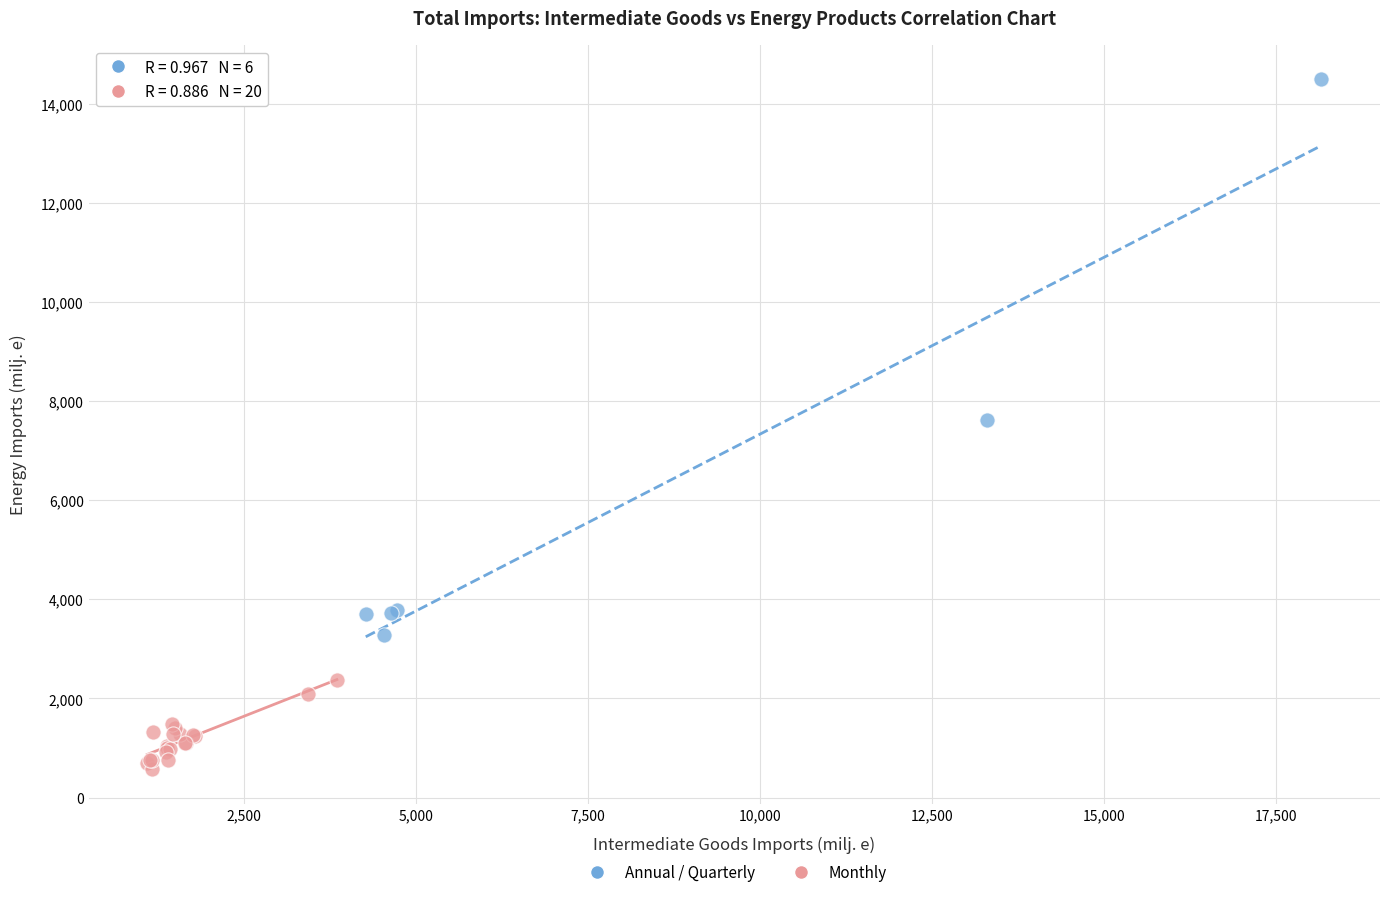

Which series has the widest spread of Y values?

Annual / Quarterly